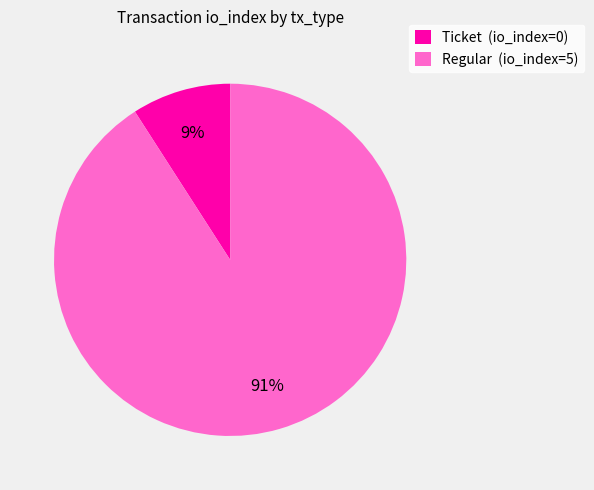

To the nearest percent, what is the difference between the largest and smallest slice percentages?

82%